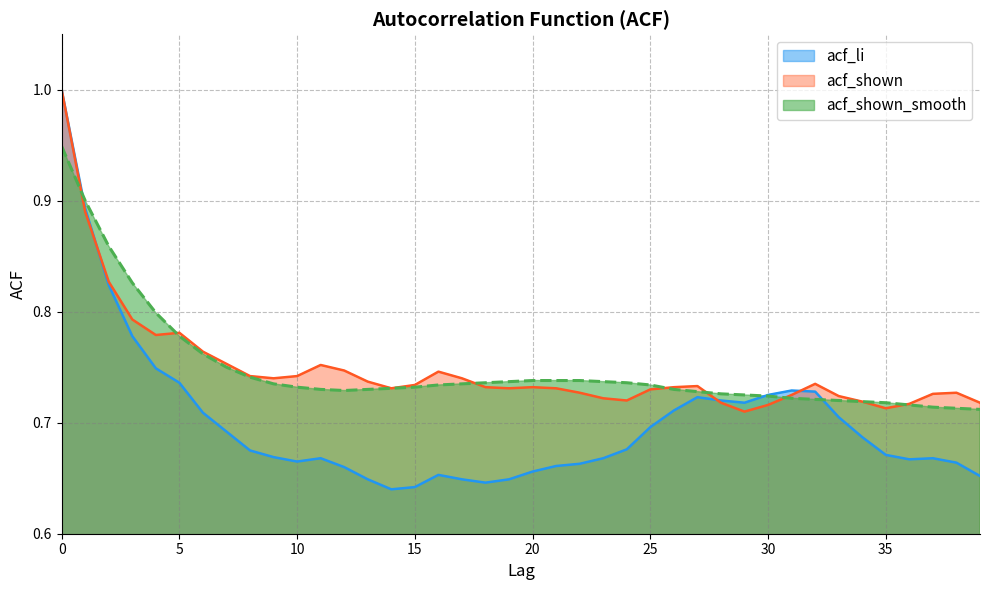

What are all the series names shown in the legend?

acf_li, acf_shown, acf_shown_smooth